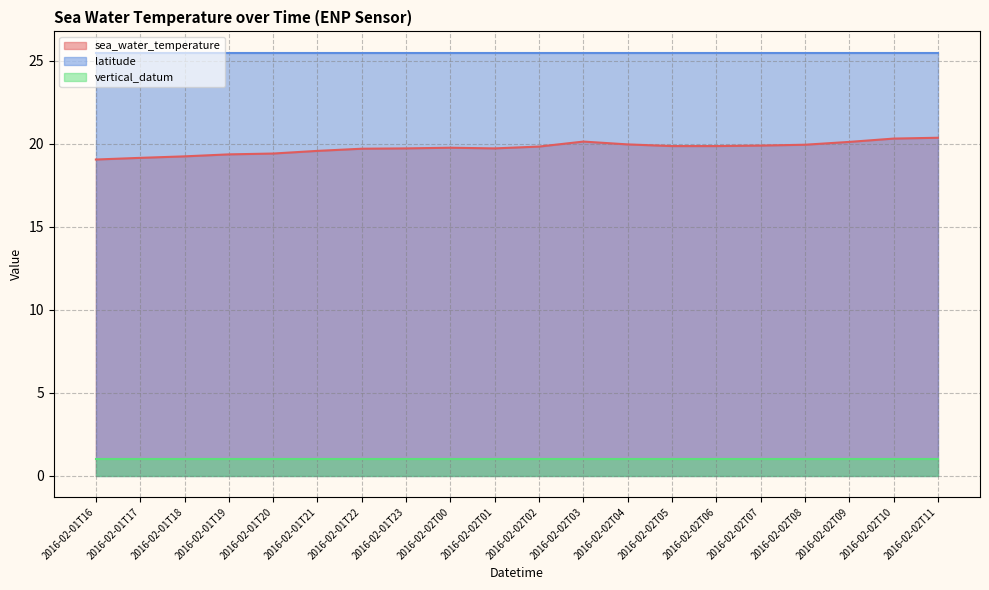

List the series in order of their peak value, lowest first.

vertical_datum, sea_water_temperature, latitude